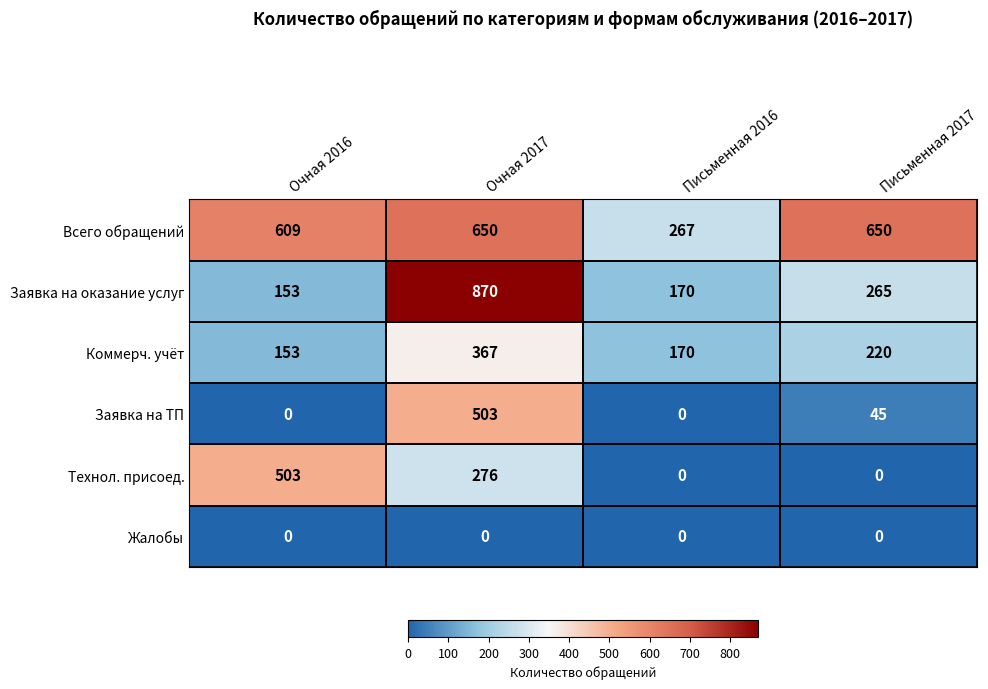

Which series changed the most between Очная 2016 and Письменная 2017?

Технол. присоед.